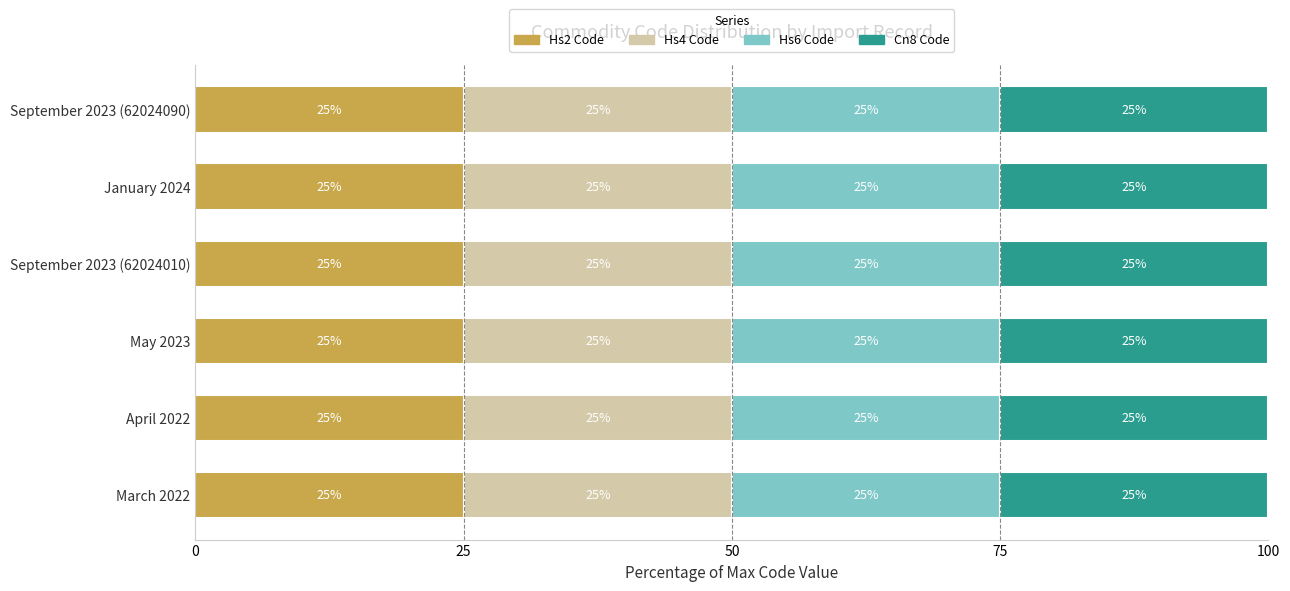

What is the total value across all series at September 2023 (62024010)?

100.0